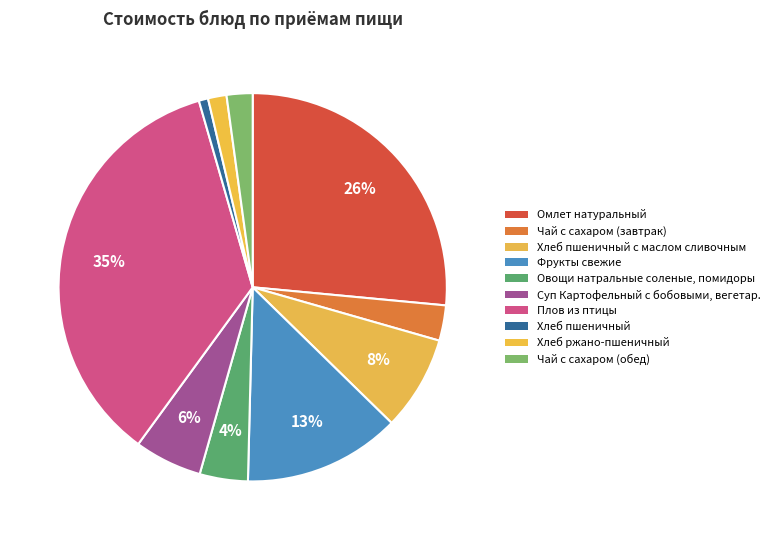

Count the number of slices in the pie.

10